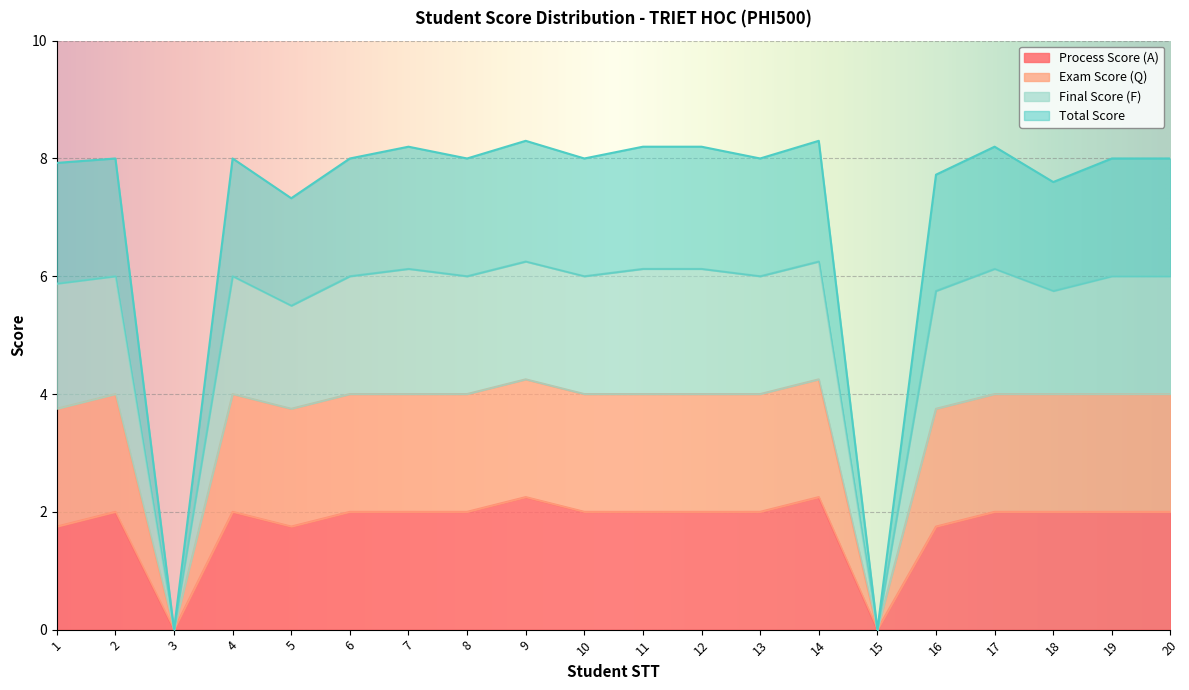

What is the spread (max minus min) of values at 20?

6.0